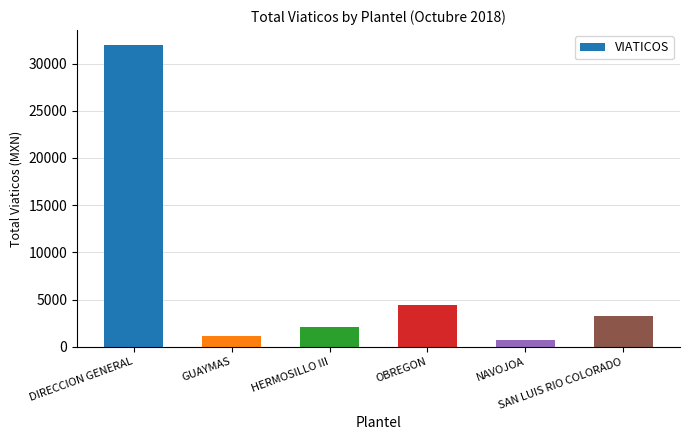

At which label is the value closest to 16325?

OBREGON